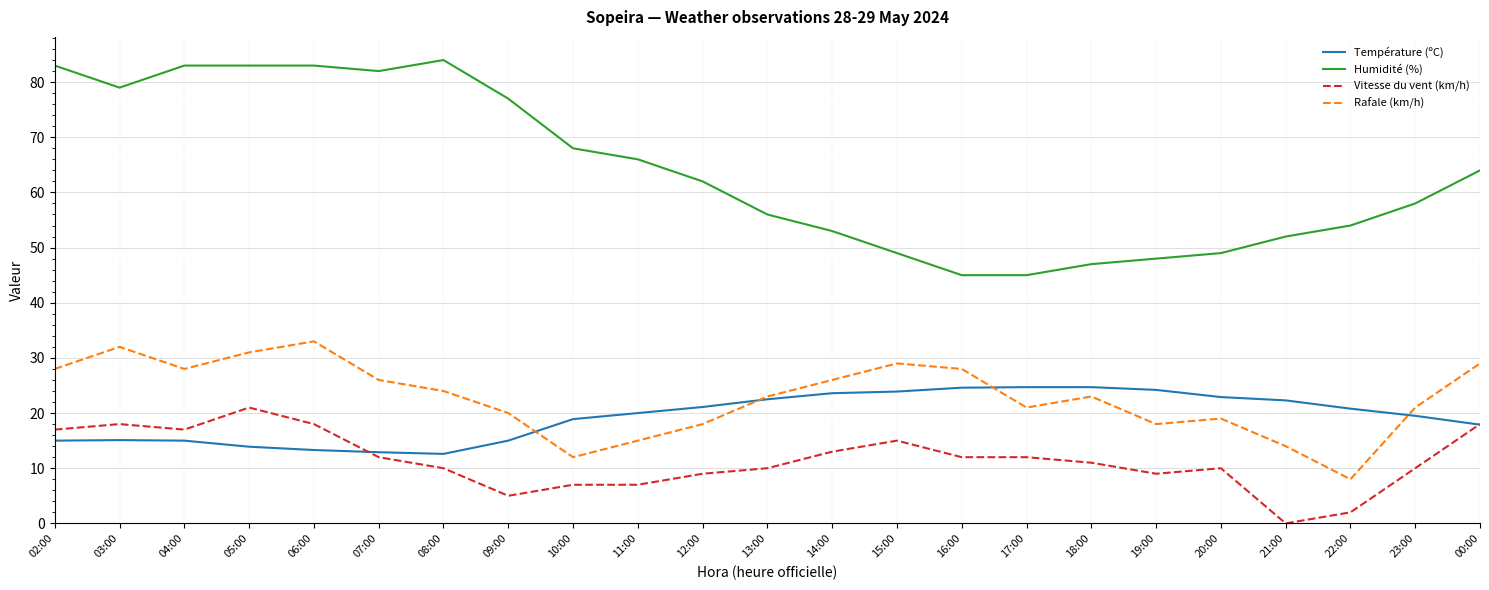

True or false: Température (ºC) has a value of 4.5 at 03:00.

False